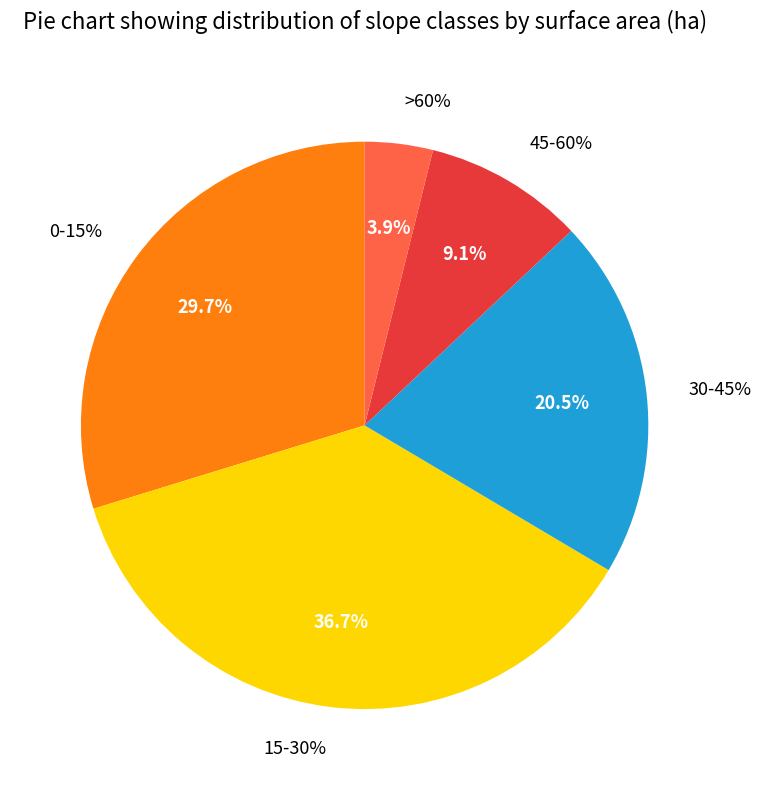

To the nearest percent, what is the average slice percentage?

20%